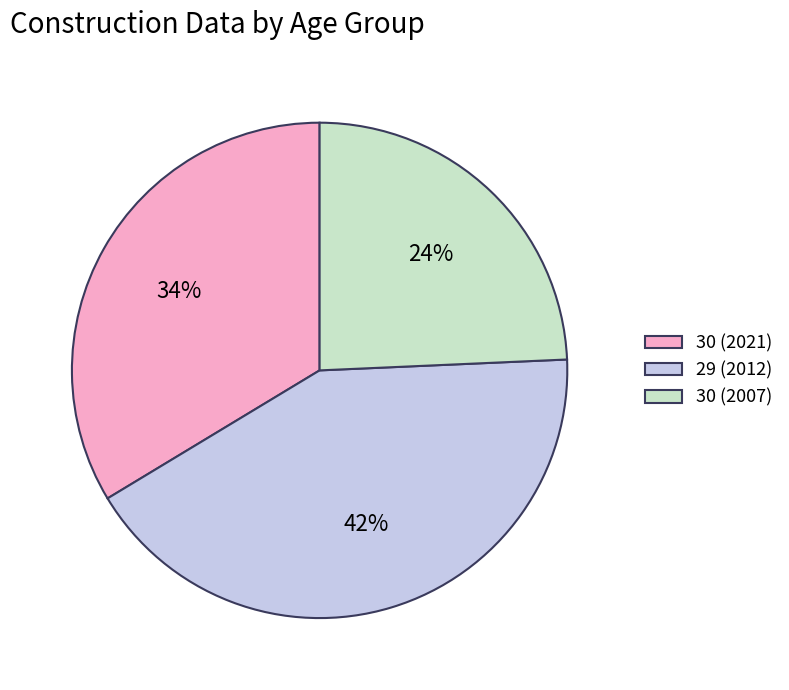

To the nearest percent, what portion does 30 (2007) represent?

24%